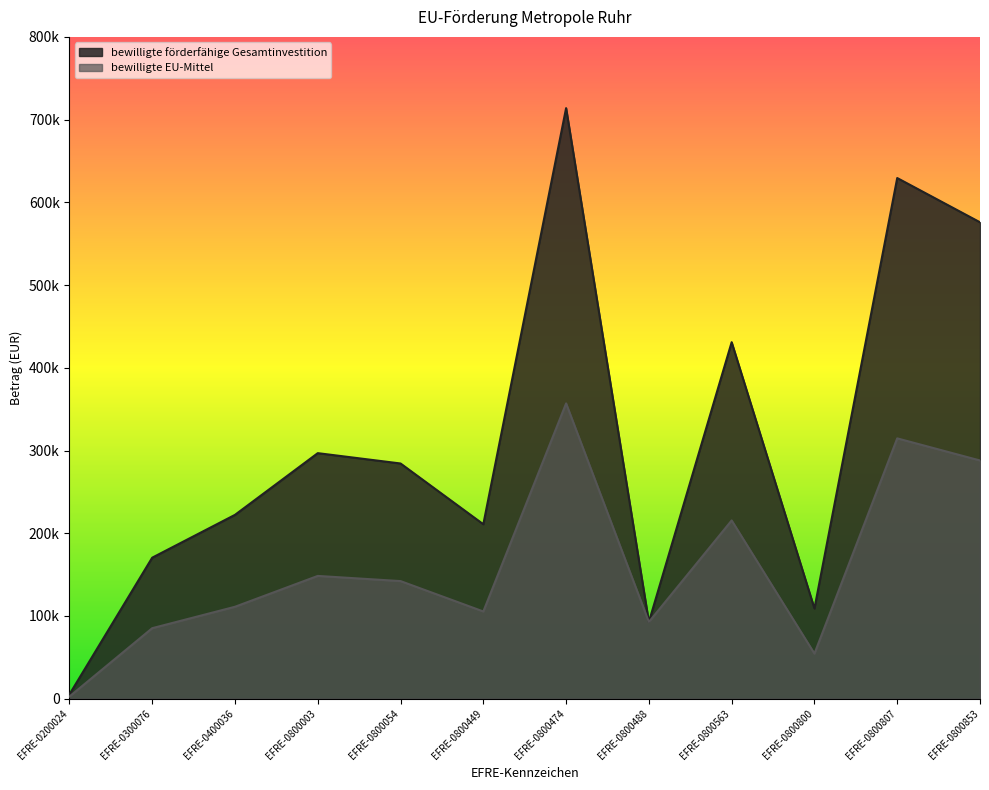

Read the bewilligte förderfähige Gesamtinvestition value at EFRE-0800474.

713907.2